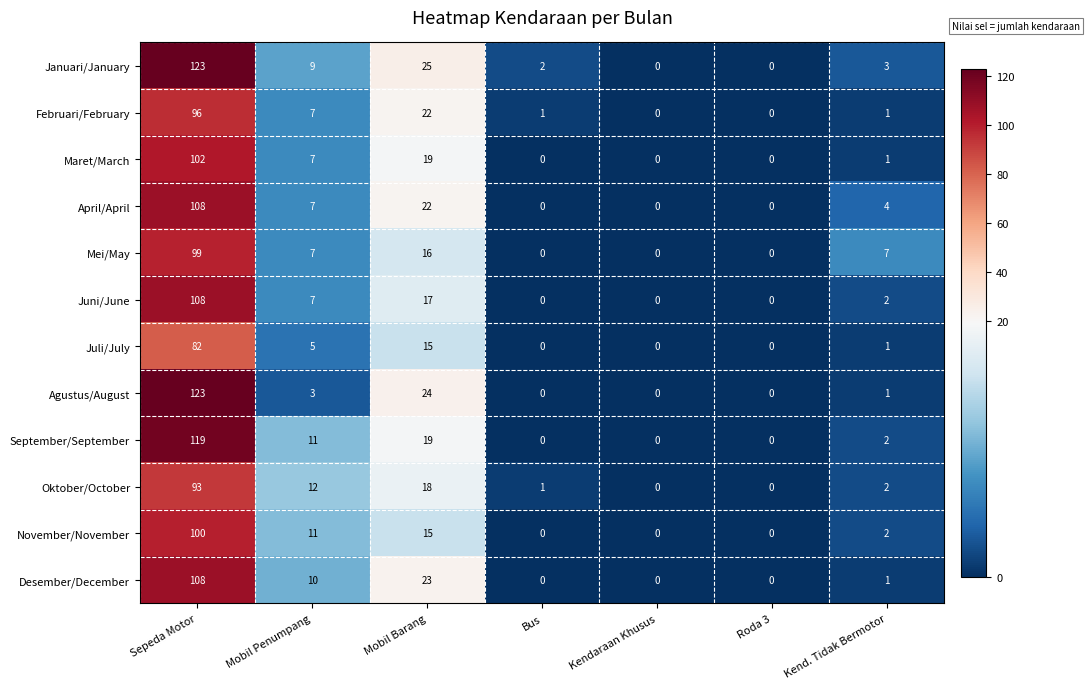

What is the difference between the highest and lowest values at Mobil Penumpang?

9